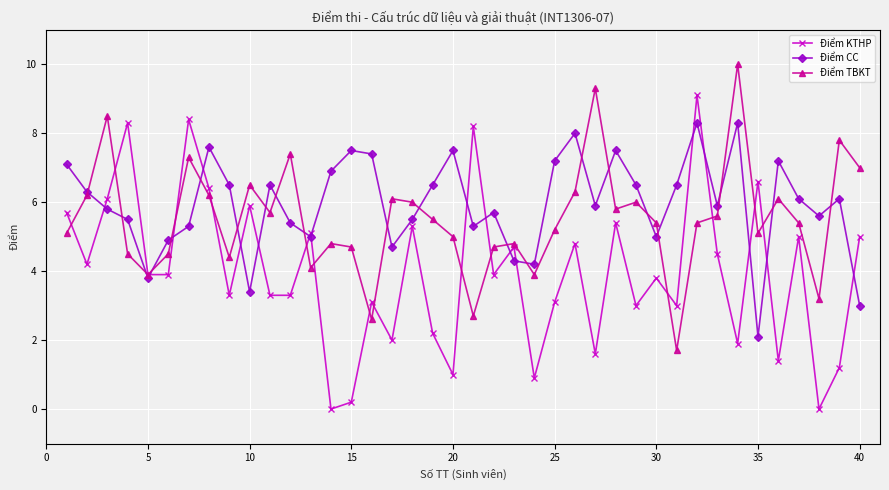

What is the greatest value displayed?

10.0